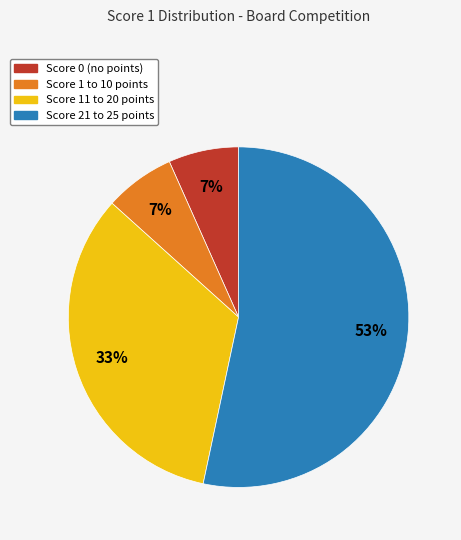

Is there a majority slice in this chart?

Yes